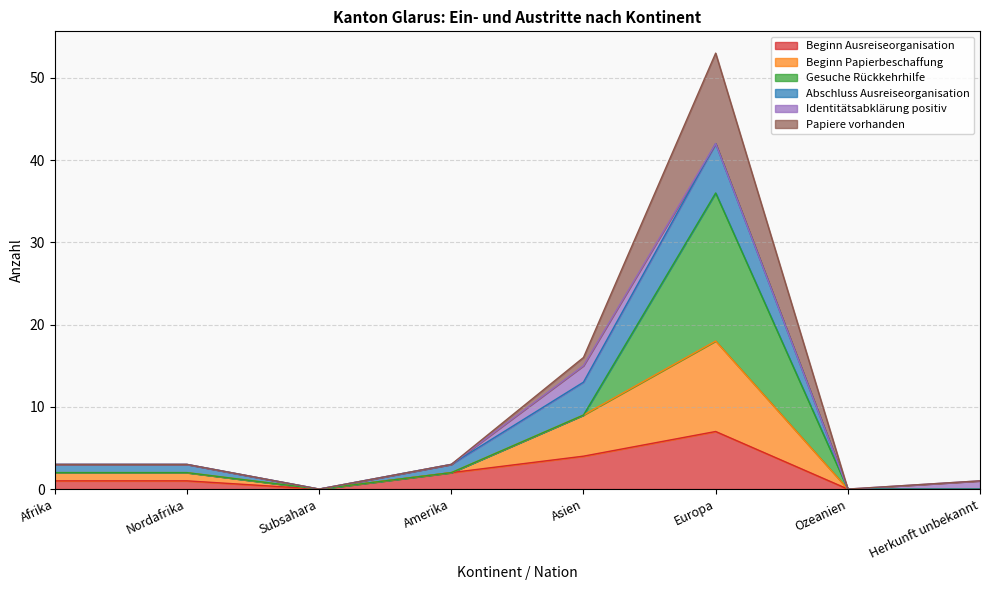

True or false: Beginn Papierbeschaffung has a value of 11 at Herkunft unbekannt.

False